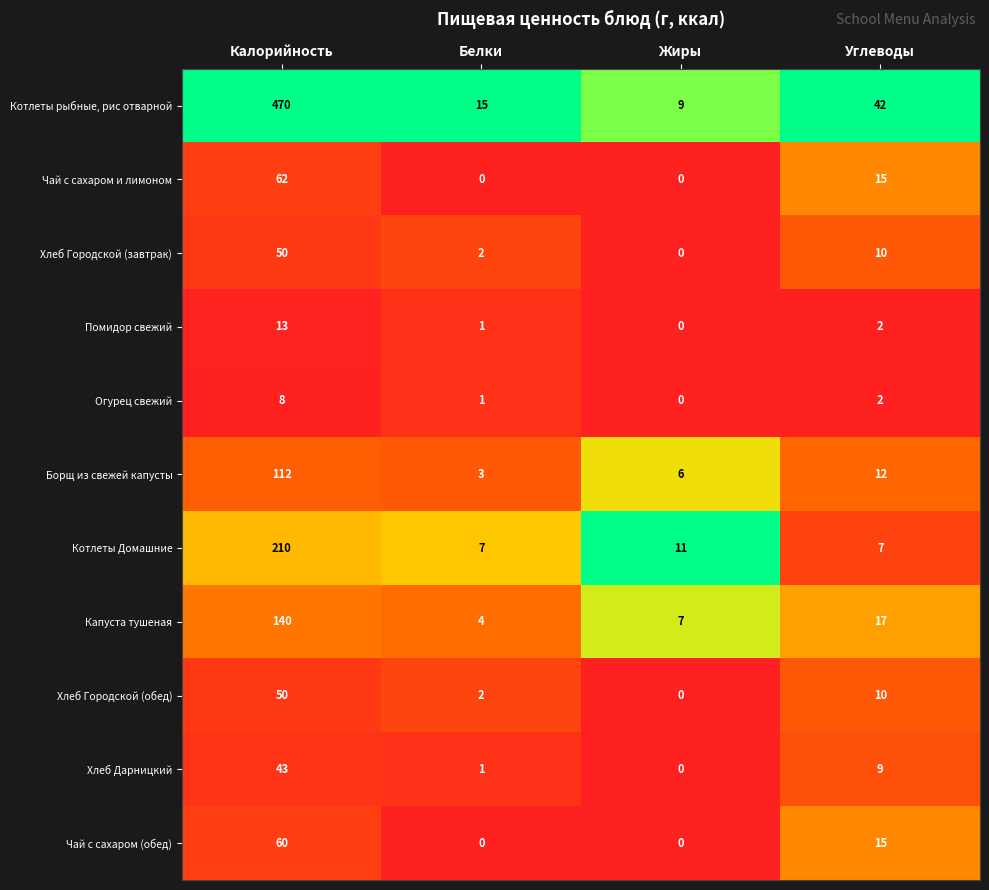

What is the difference between the maximum and minimum values in the Капуста тушеная series?

136